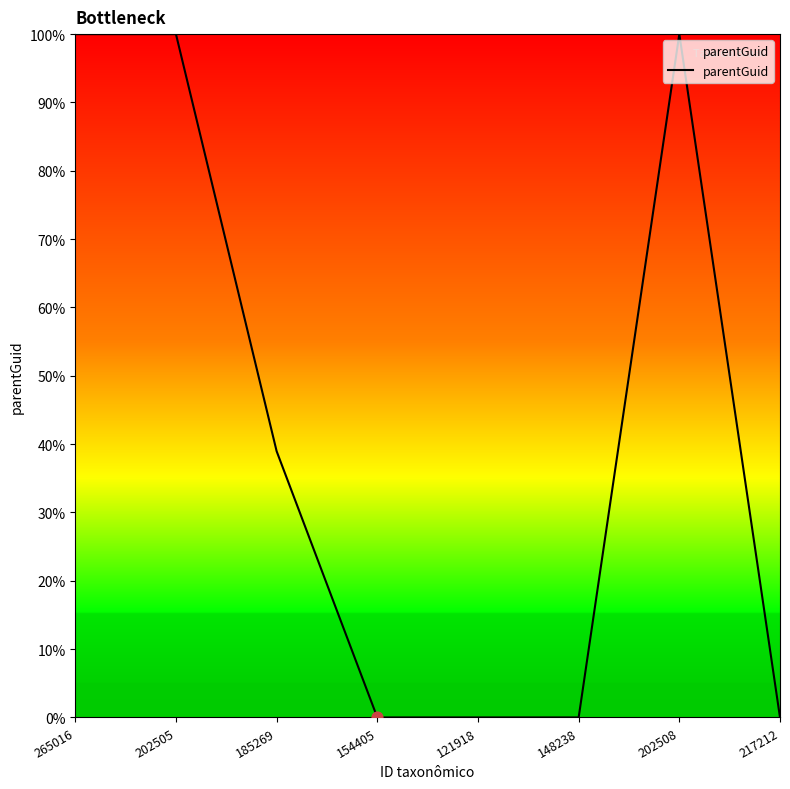

Which has a higher value, 265016 or 185269?

265016